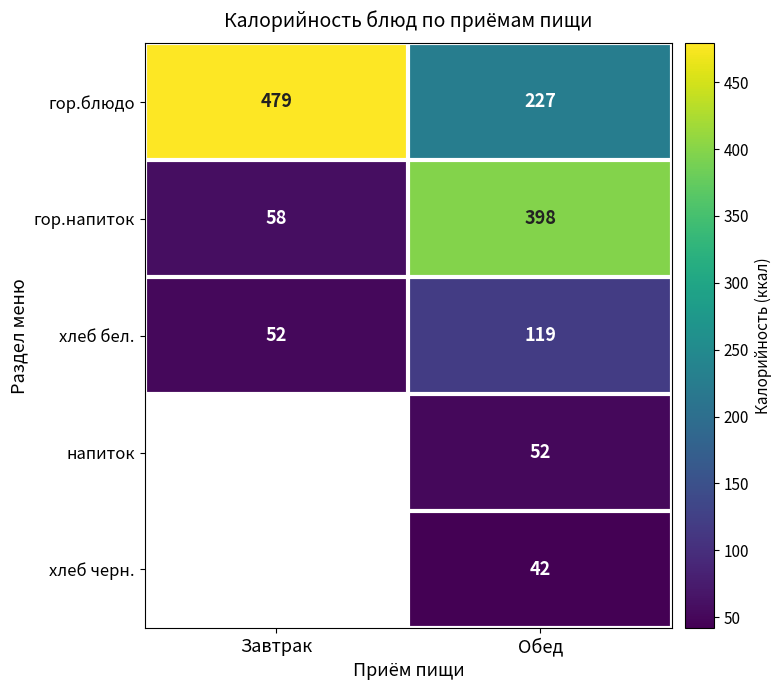

Is the value of гор.напиток at Завтрак greater than the value of гор.блюдо at Обед?

No